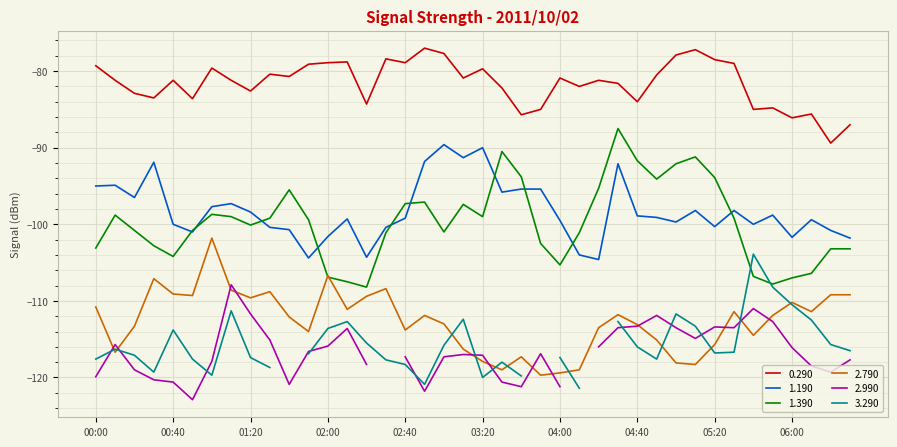

True or false: 0.290 has more than 1 points higher than both neighbors.

True